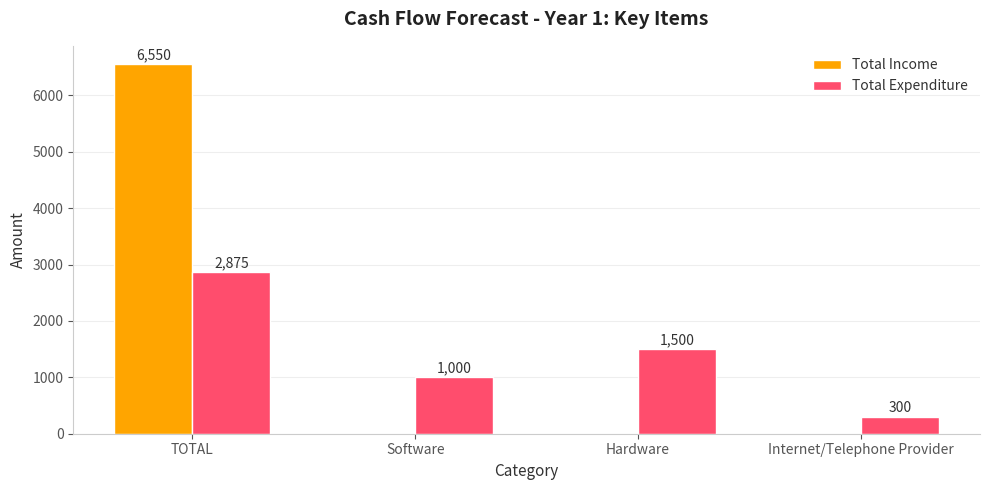

True or false: Total Income has a value of 3831 at Hardware.

False